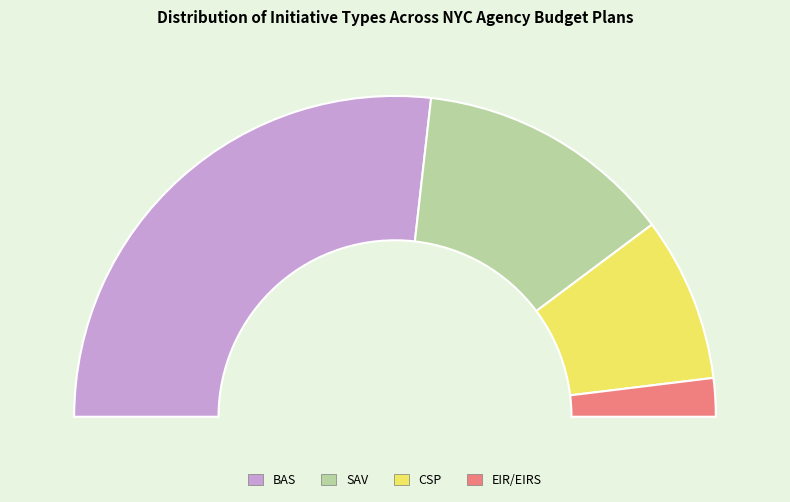

Does EIR represent more than half of the total?

No